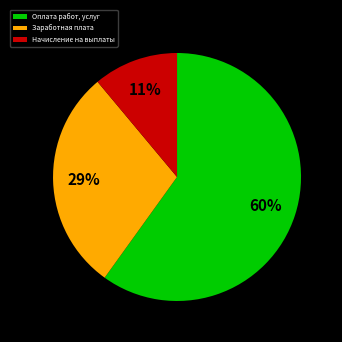

Is it true that Начисление на выплаты is 5% of the pie?

False